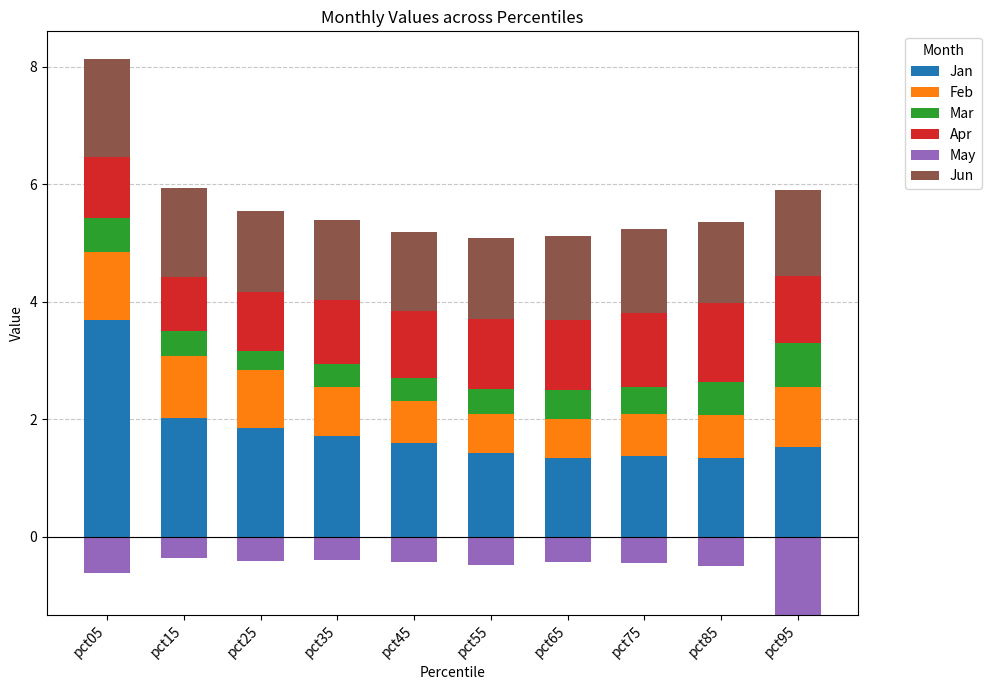

Rank the series by their maximum value, from lowest to highest.

May, Mar, Feb, Apr, Jun, Jan